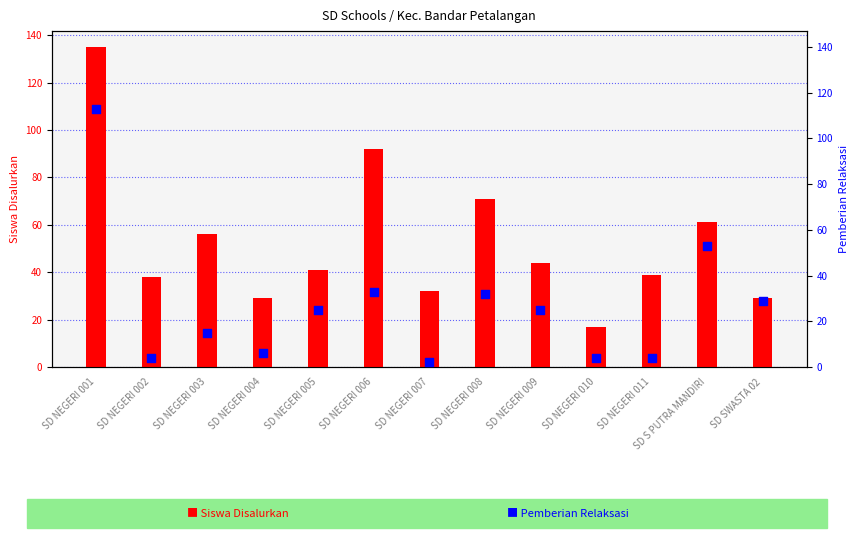

Which series has the largest total across all categories?

Siswa Disalurkan